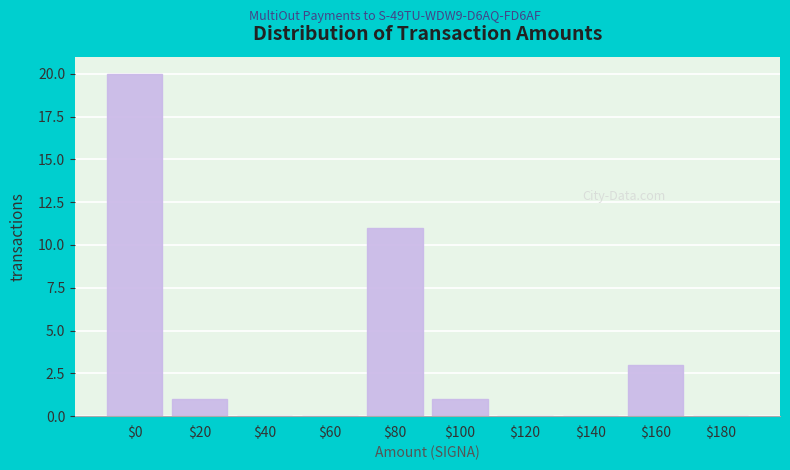

At which category does the chart reach its peak across all series?

$0